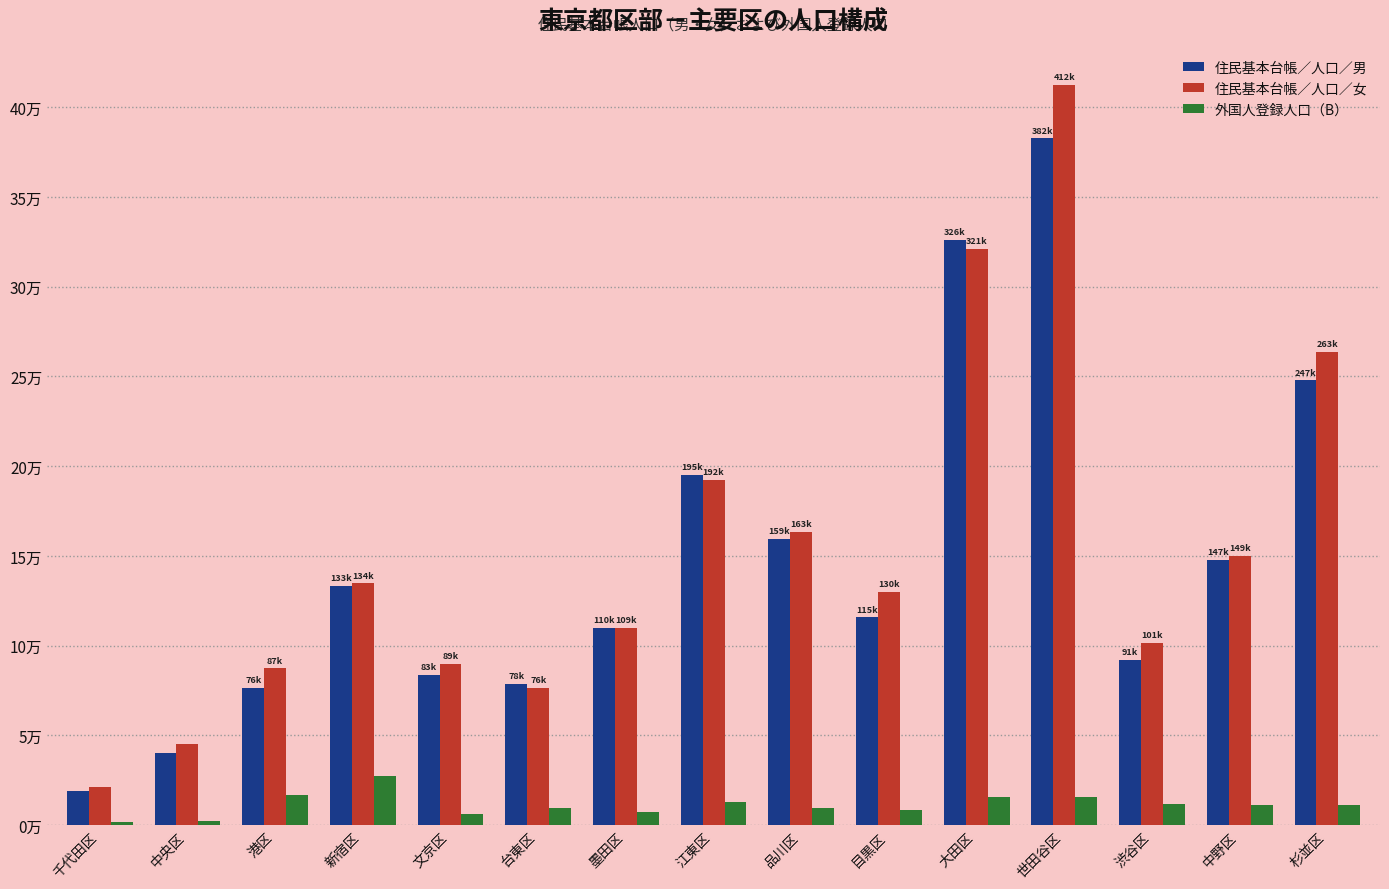

The value of 住民基本台帳／人口／女 at 世田谷区 is 412483. True or false?

True